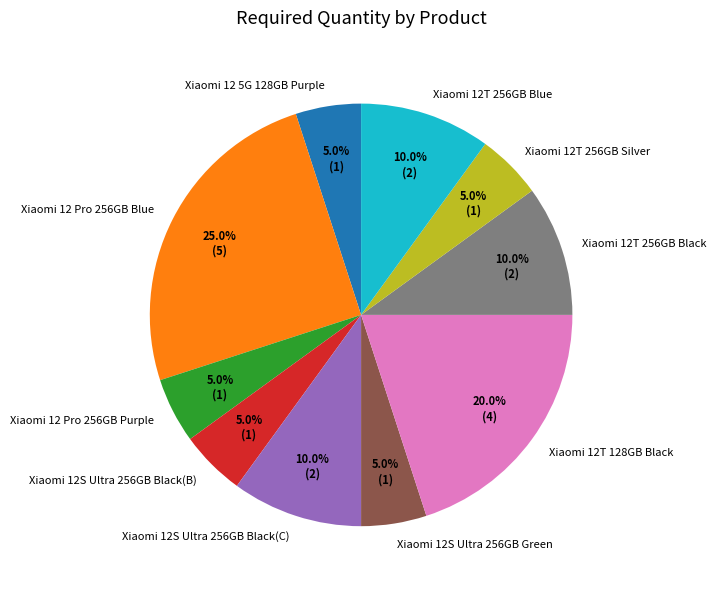

To the nearest percent, what is the average slice percentage?

10%